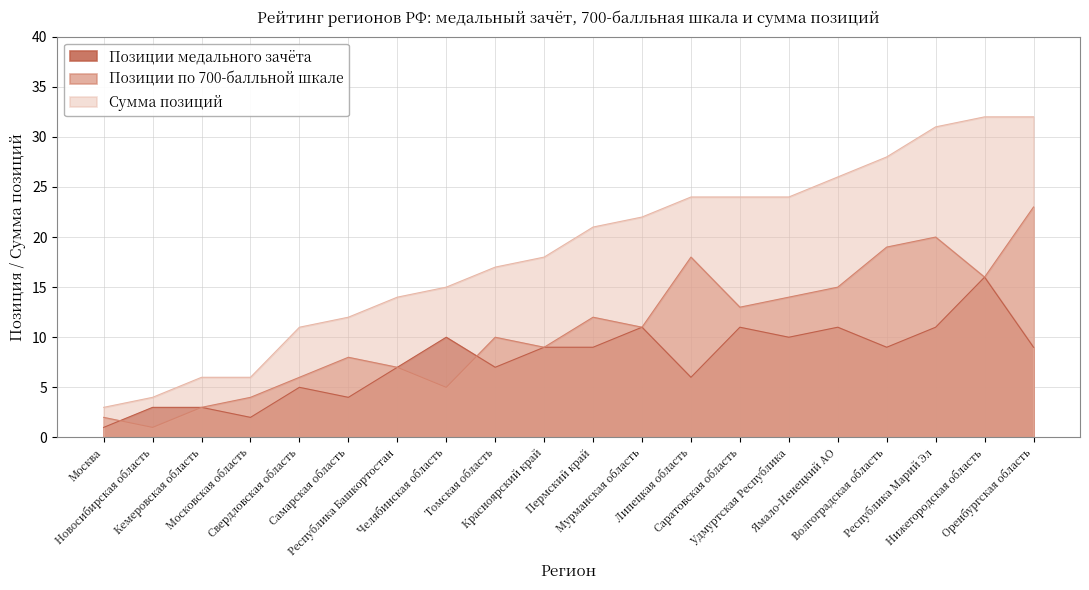

Between Пермский край and Оренбургская область, which series saw the biggest shift?

Позиции по 700-балльной шкале